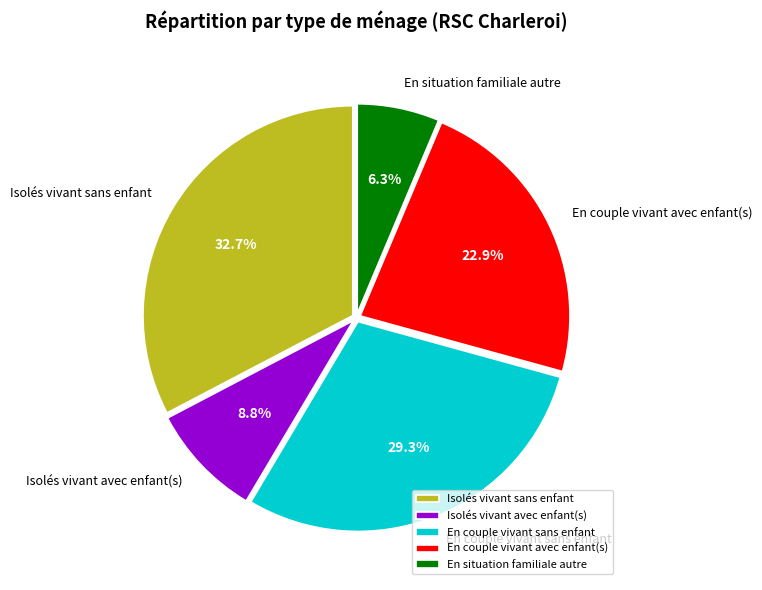

Combined, do En couple vivant avec enfant(s) and En couple vivant sans enfant account for over 50%?

Yes